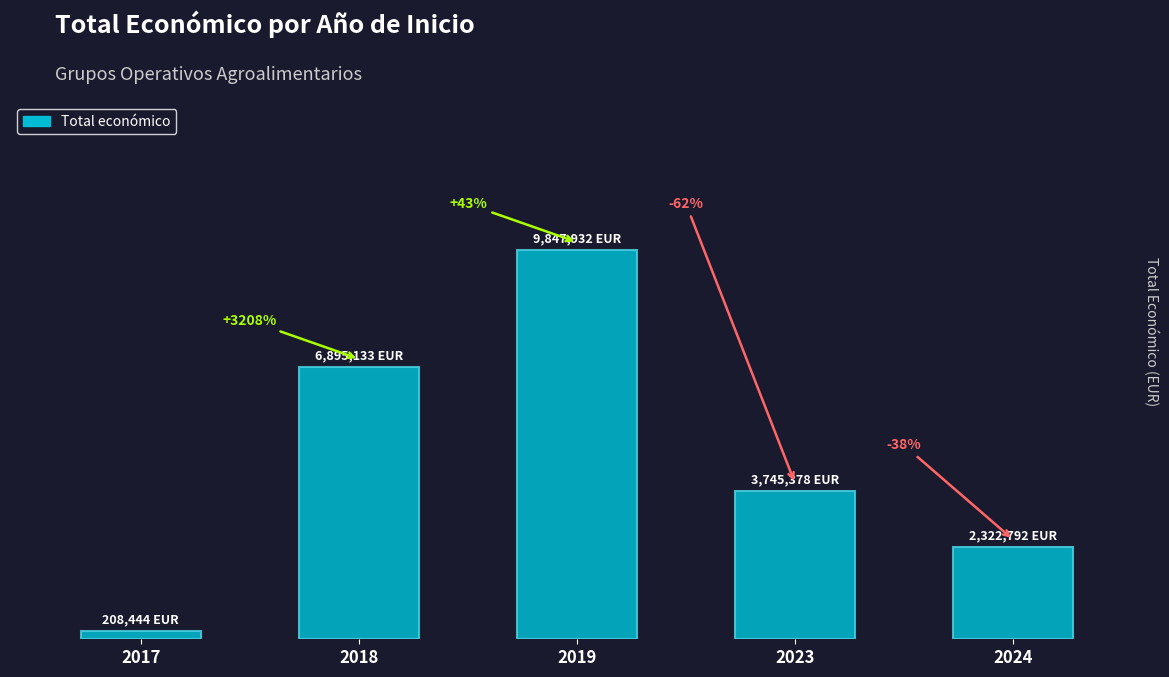

Are the bars horizontal?

No